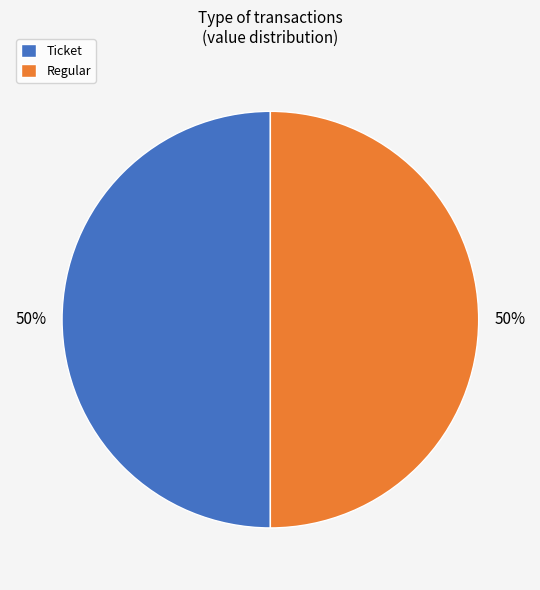

To the nearest percent, what is the average slice percentage?

50%